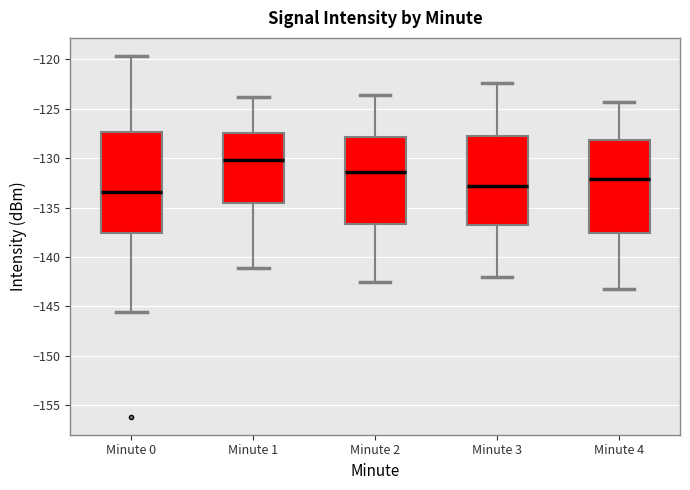

Comparing the boxes themselves (not the whiskers), which one is the tallest?

Minute 0